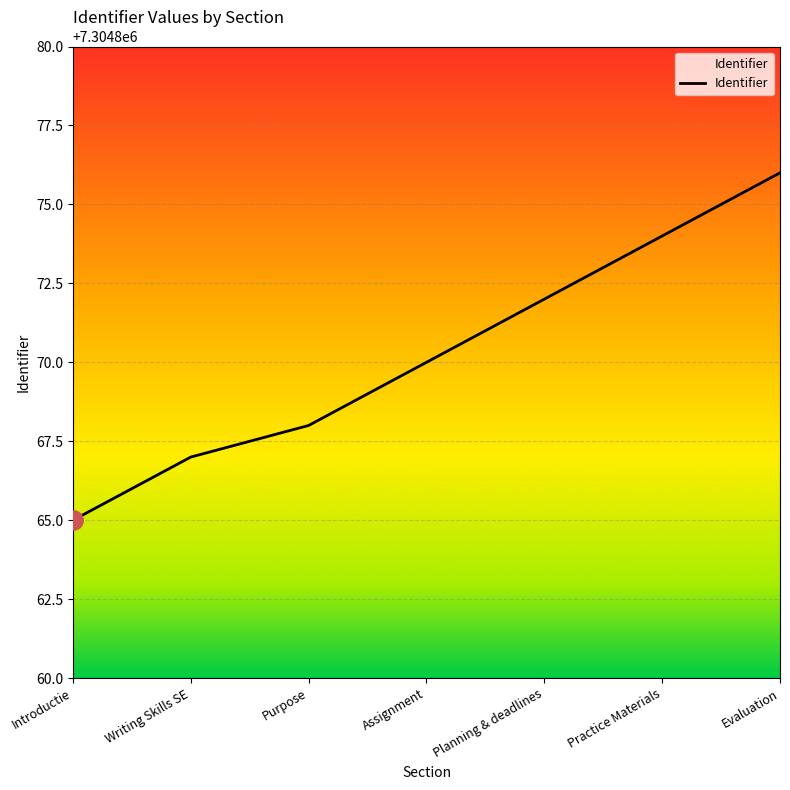

Rank the categories by value from highest to lowest.

Evaluation, Practice Materials, Planning & deadlines, Assignment, Purpose, Writing Skills SE, Introductie